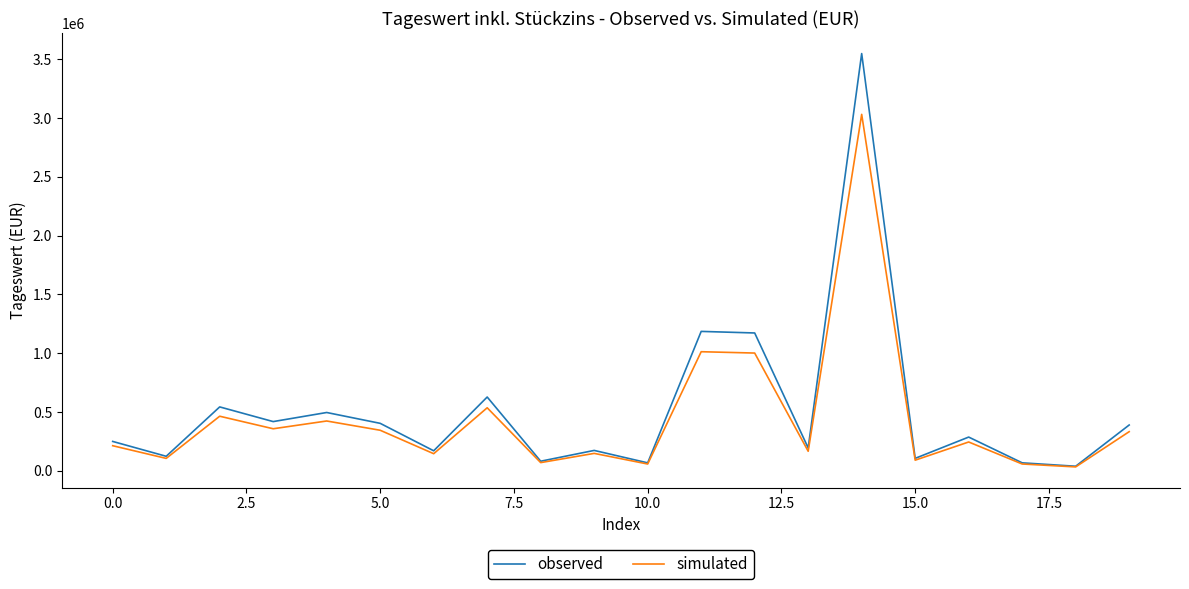

What is the highest value of the simulated series?

3031288.4